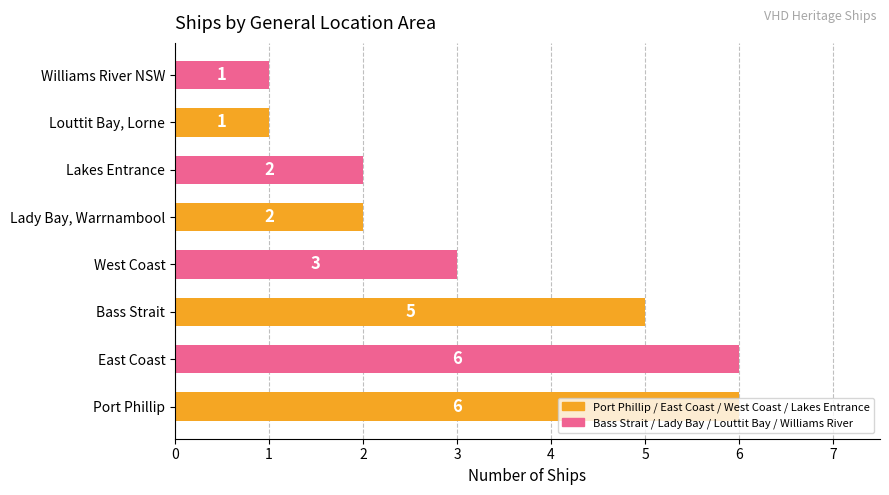

What is the approximate value at Lakes Entrance?

2